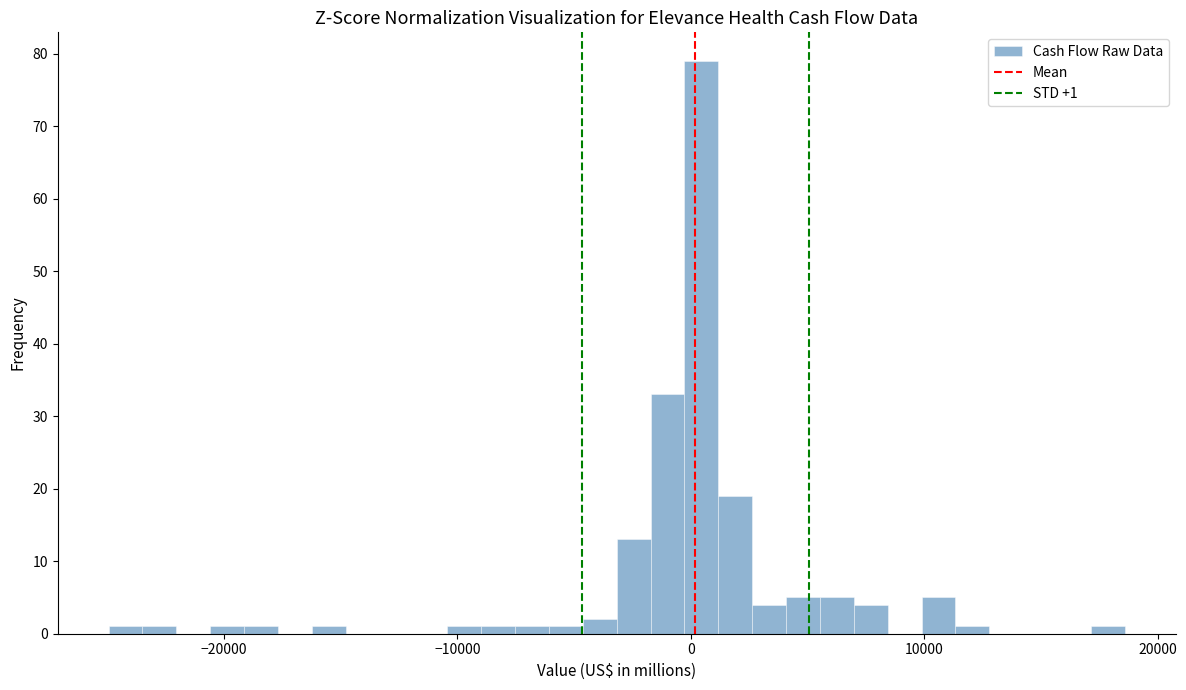

Read against the x-axis, roughly where is the centre of the tallest bar?

0